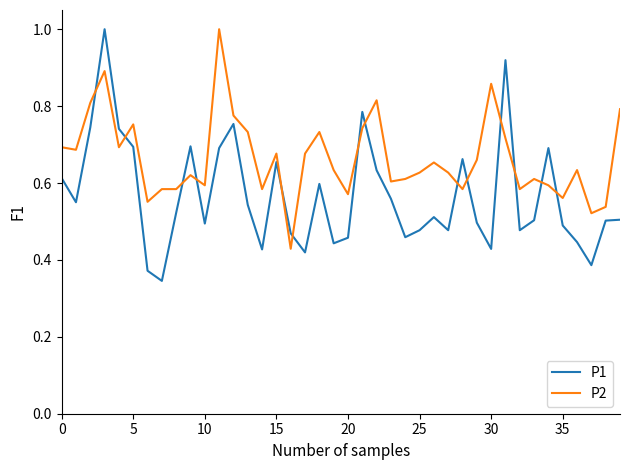

True or false: P2 has more than 0 interior local peaks.

True